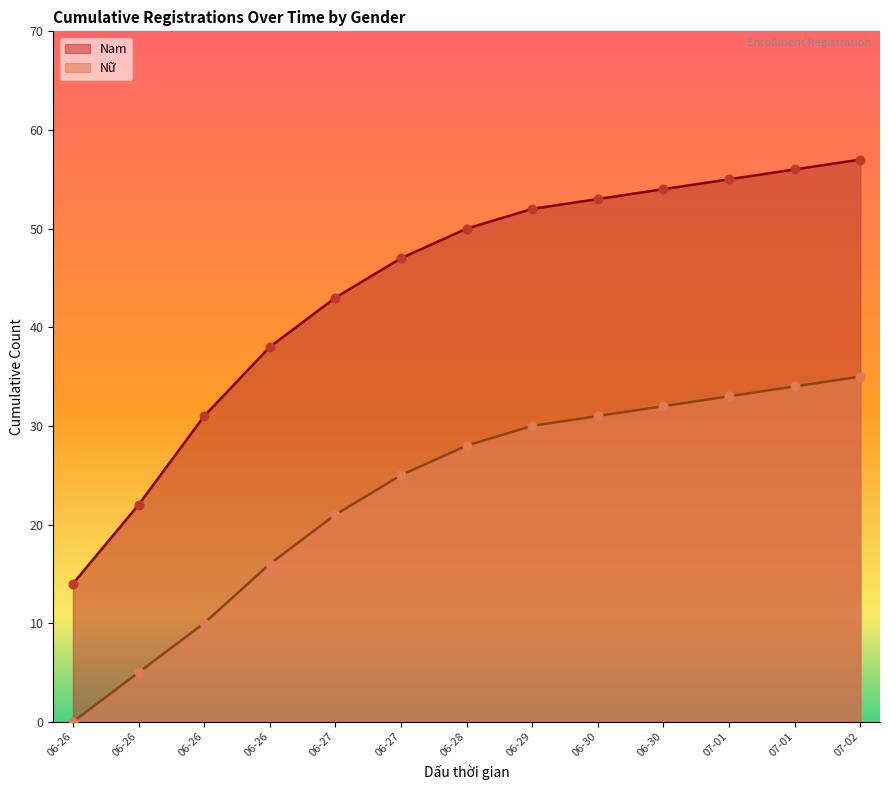

Which series contains the lowest Y value?

Nữ